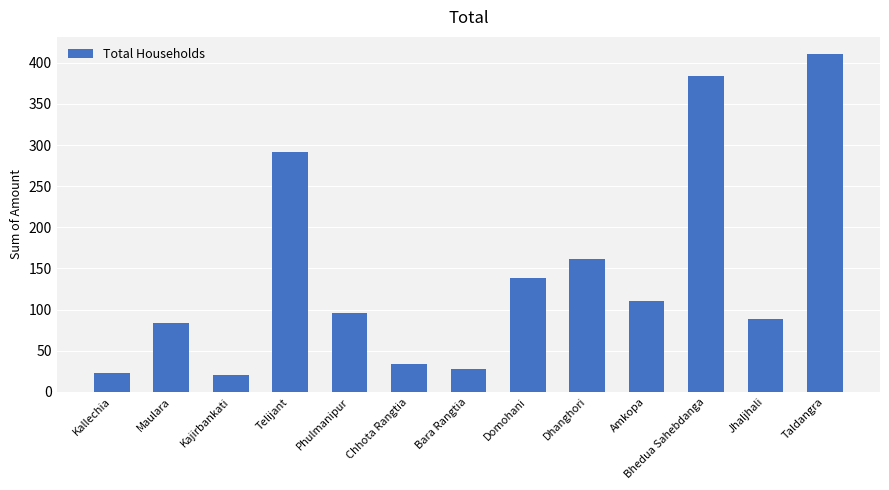

What is the average value?

144